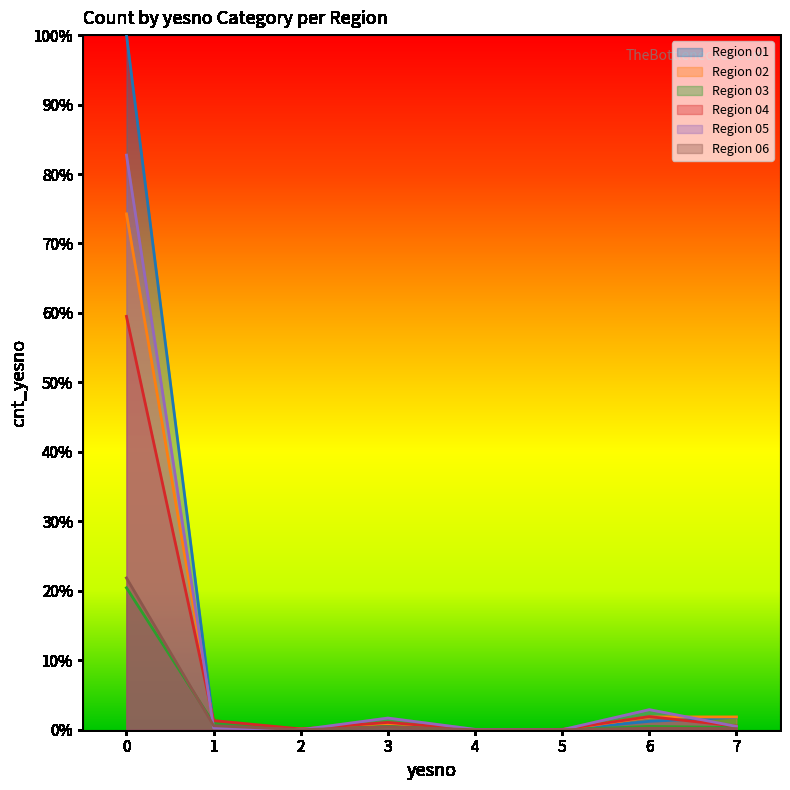

At which label does Region 05 reach its minimum?

2